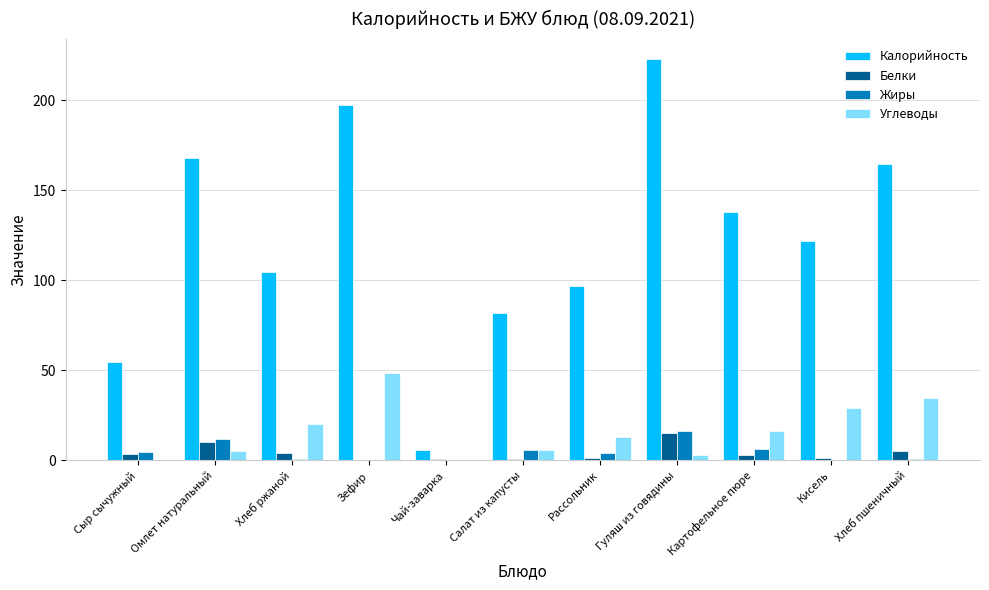

Which category has the highest value in the Углеводы series?

Зефир